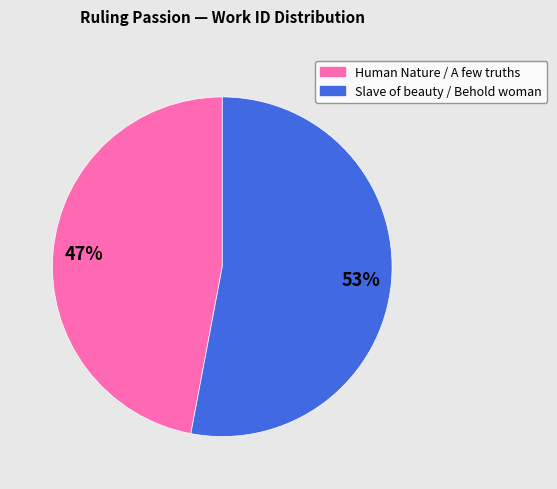

Does any single category account for the majority?

Yes